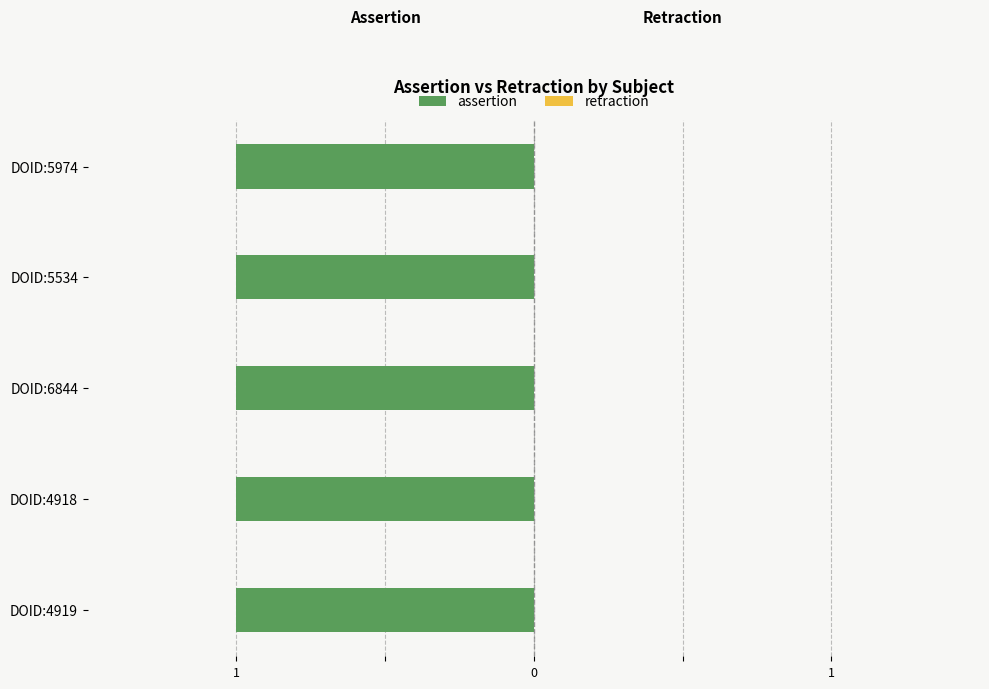

What is the approximate value of assertion at DOID:4918?

1